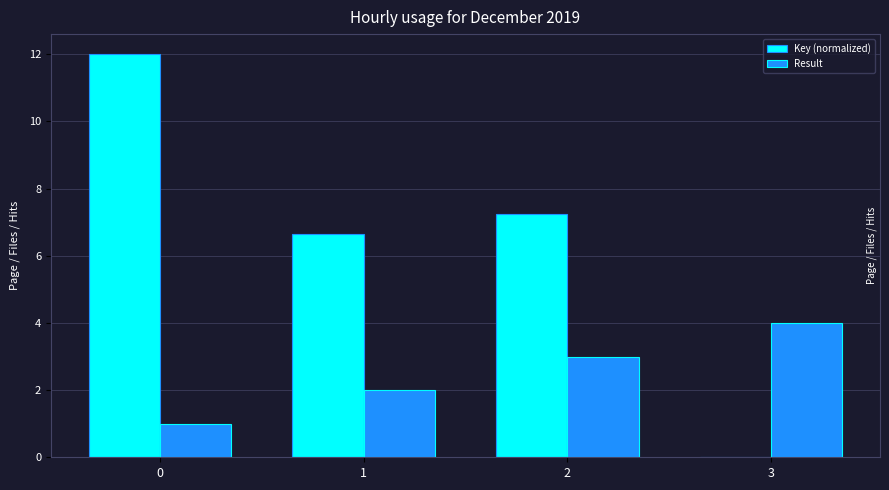

What is the difference between the Key (normalized) values at 0 and 3?

12.0